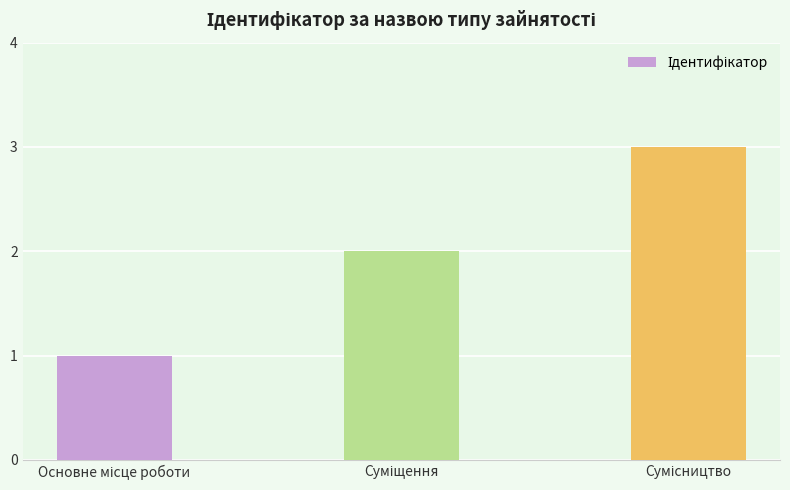

What is the average value?

2